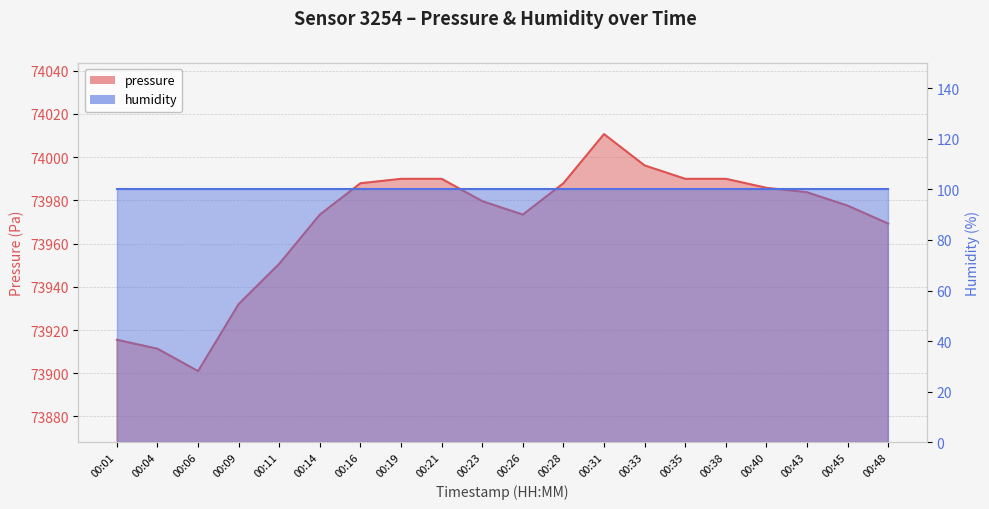

How many interior local peaks (higher than both neighbors) does the data have?

1